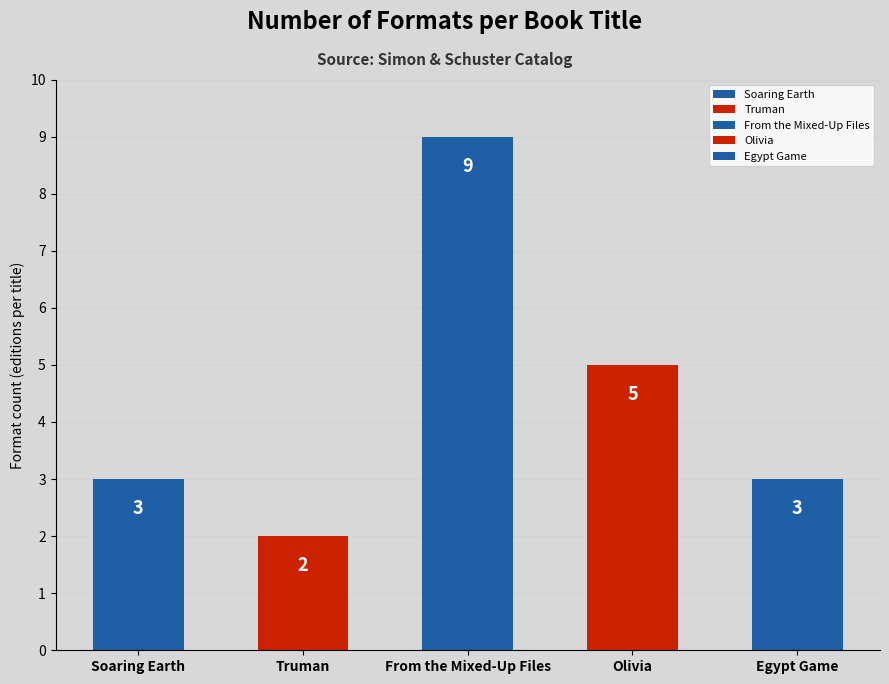

How many bars are there in total?

5